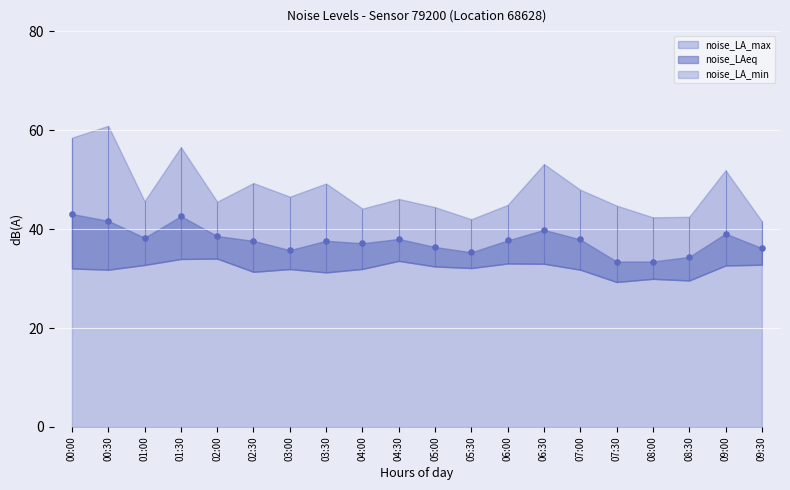

Which series contains the highest Y value?

noise_LA_max